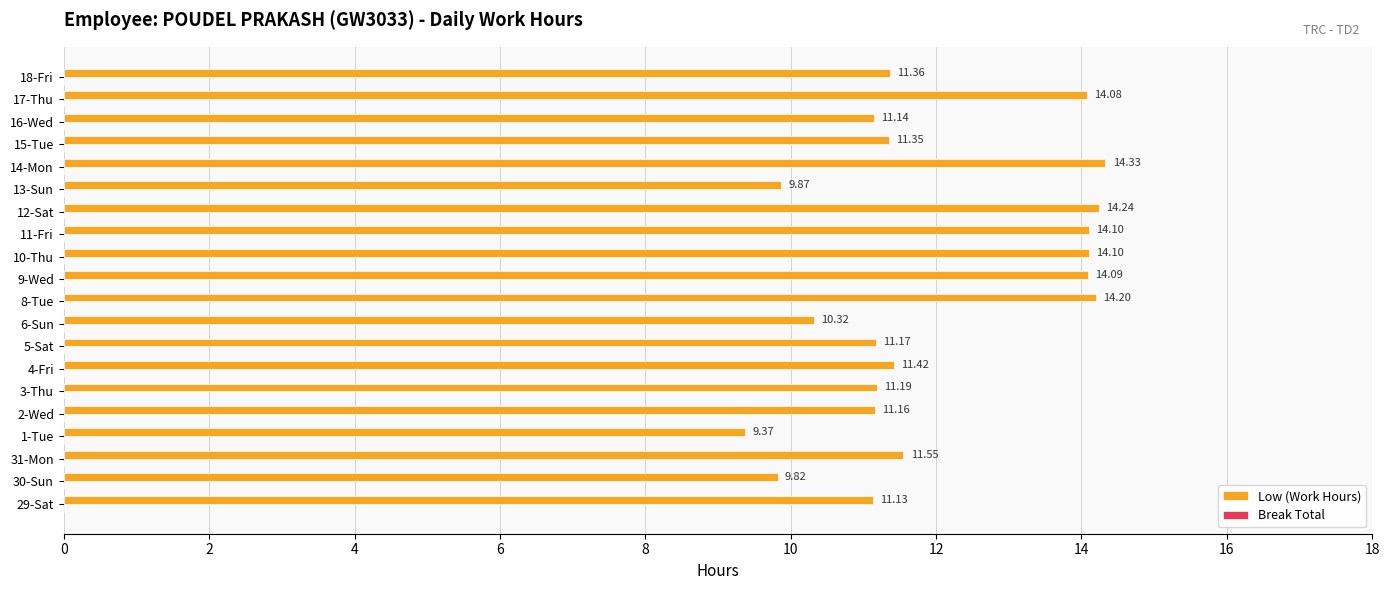

Approximately how many times larger is the value at 30-Sun compared to 3-Thu?

0.9